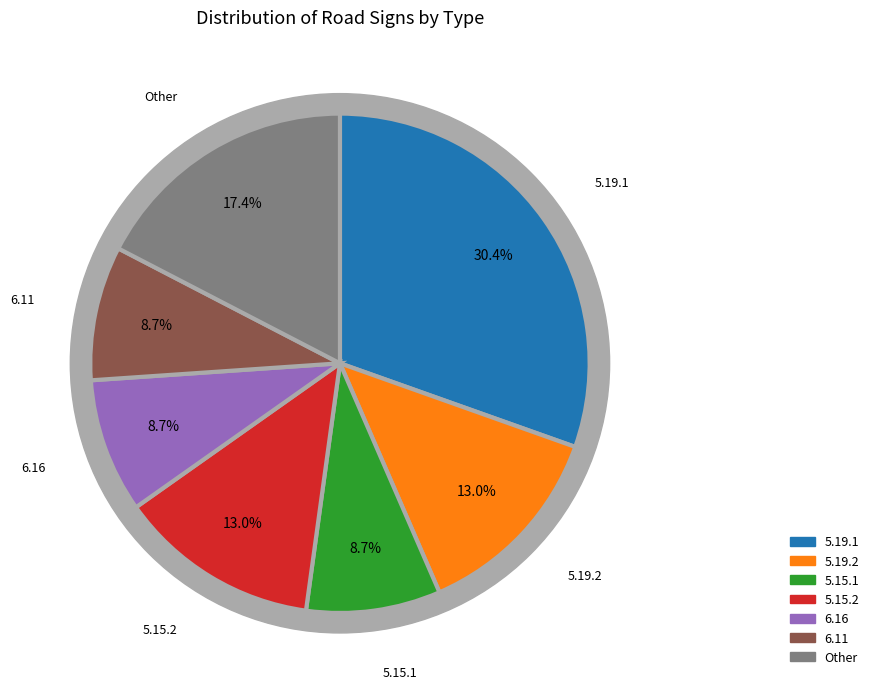

To the nearest percent, what is the combined percentage of 5.15.1 and 5.19.2?

22%